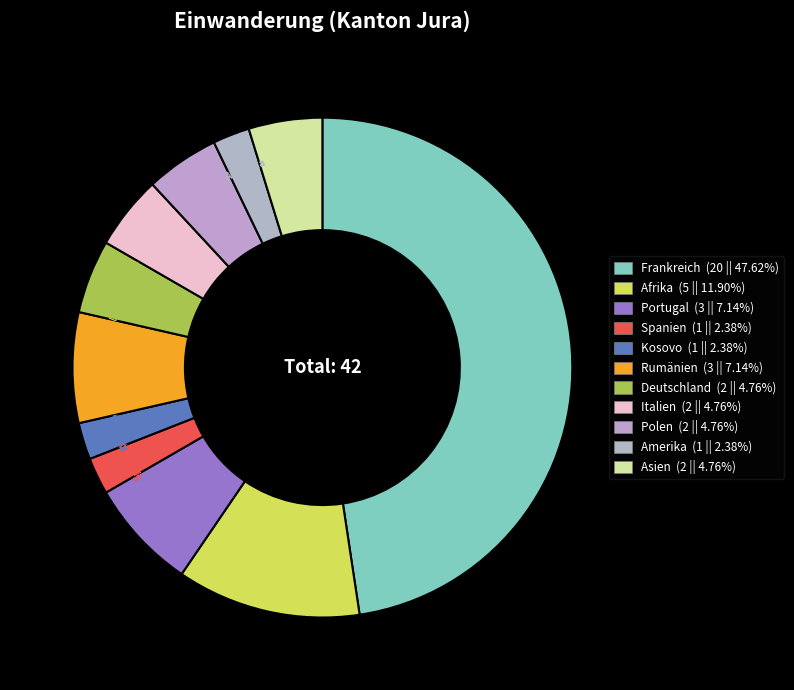

Combined, do Rumänien and Kosovo account for over 50%?

No